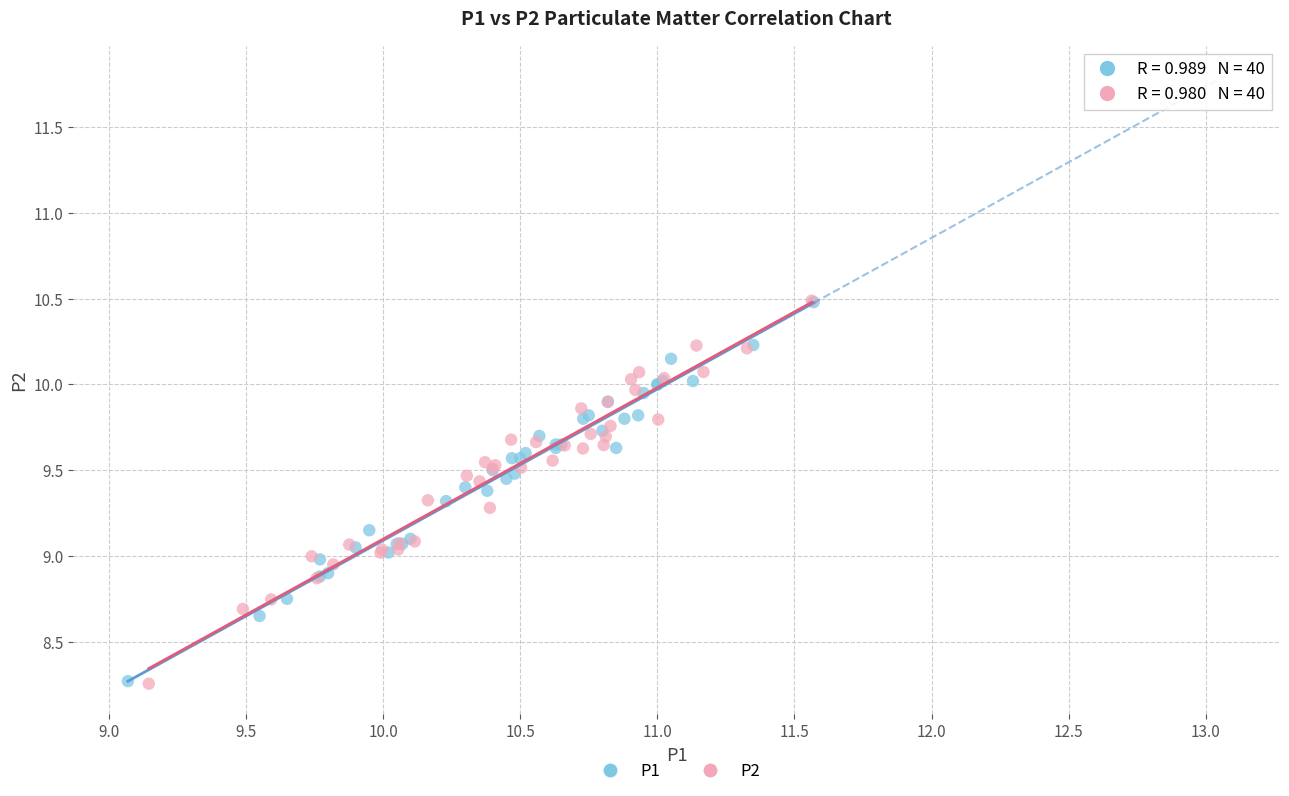

Which series has the largest Y range (max minus min)?

P2